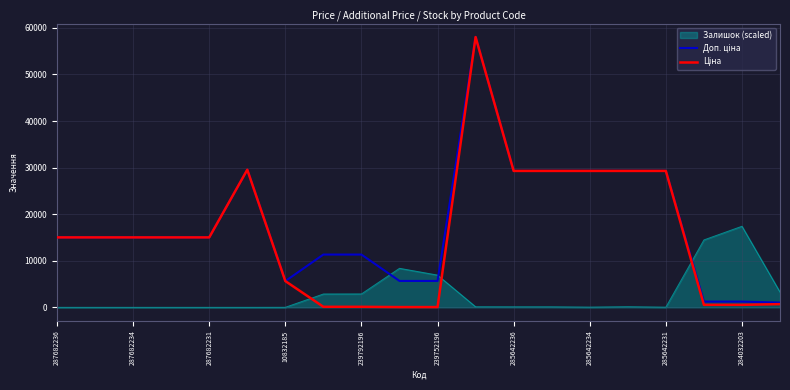

What is the maximum value shown in the chart?

58037.0